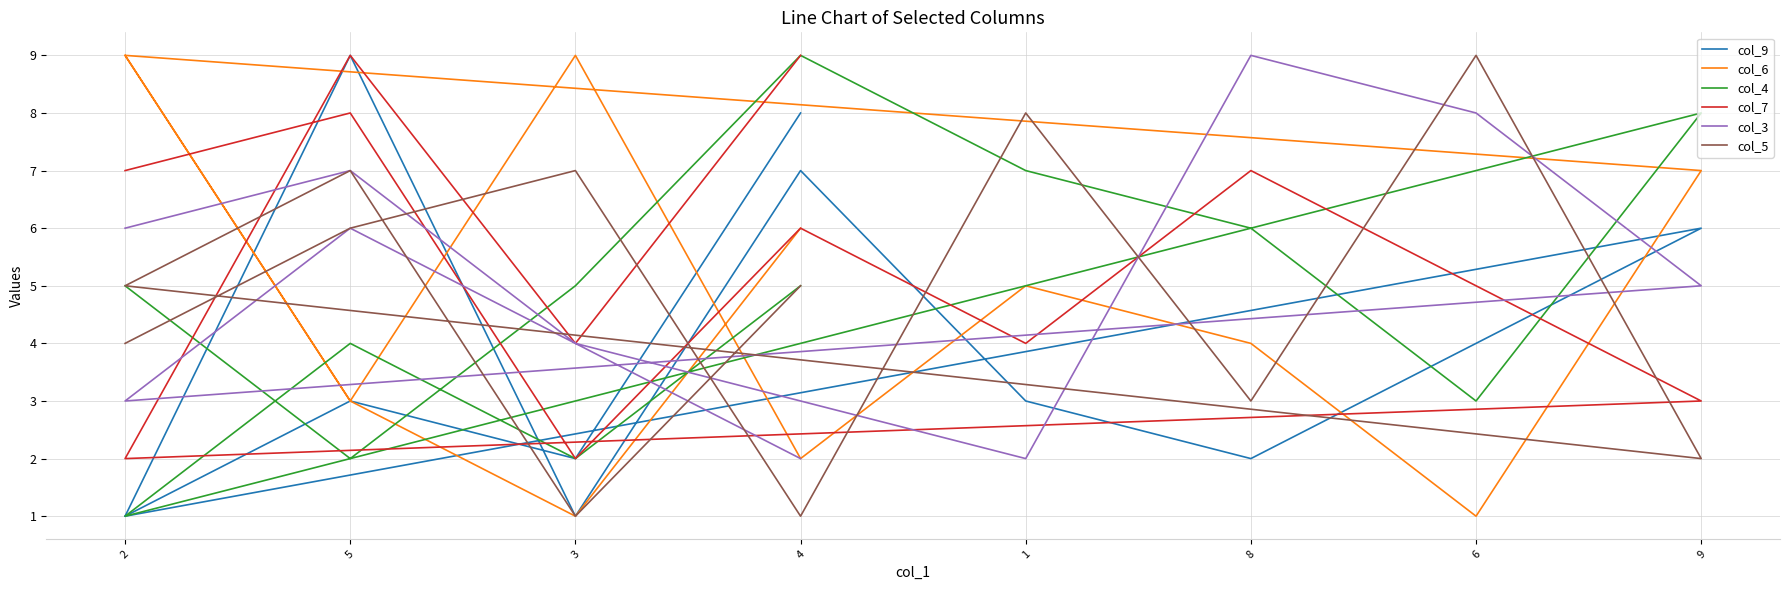

Where is the first local minimum for col_5?

4